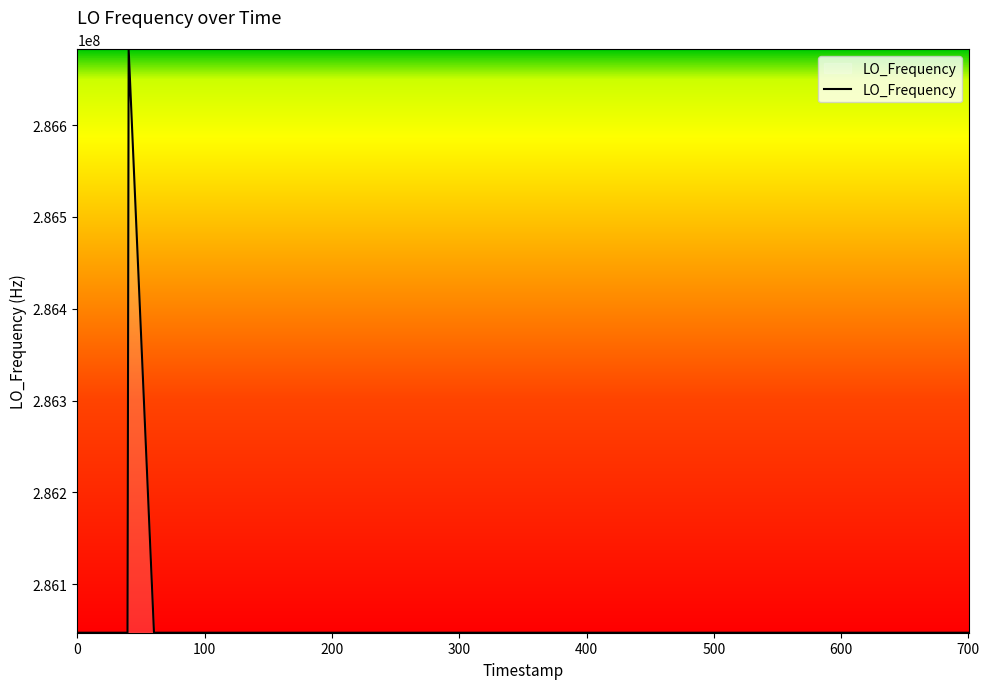

What is the difference between the maximum and minimum values?

635707.2